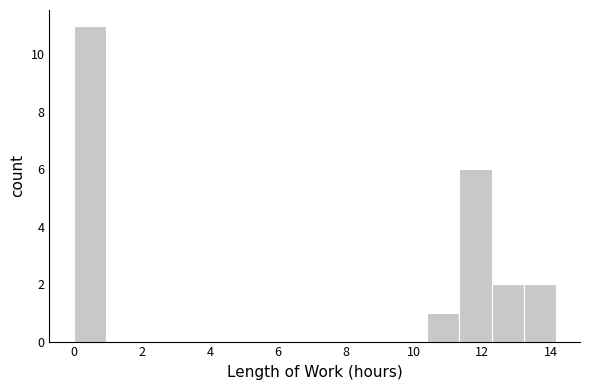

Reading left to right, list every bar in this chart as the range it spans on the x-axis followed by its height. Neither the bar edges nor the heights are printed on the chart, so give them approximately, as read against the axes.

0.0 to 1.0: 11
1.0 to 1.8: 0
1.8 to 2.8: 0
2.8 to 3.8: 0
3.8 to 4.8: 0
4.8 to 5.6: 0
5.6 to 6.6: 0
6.6 to 7.6: 0
7.6 to 8.4: 0
8.4 to 9.4: 0
9.4 to 10.4: 0
10.4 to 11.4: 1
11.4 to 12.2: 6
12.2 to 13.2: 2
13.2 to 14.2: 2